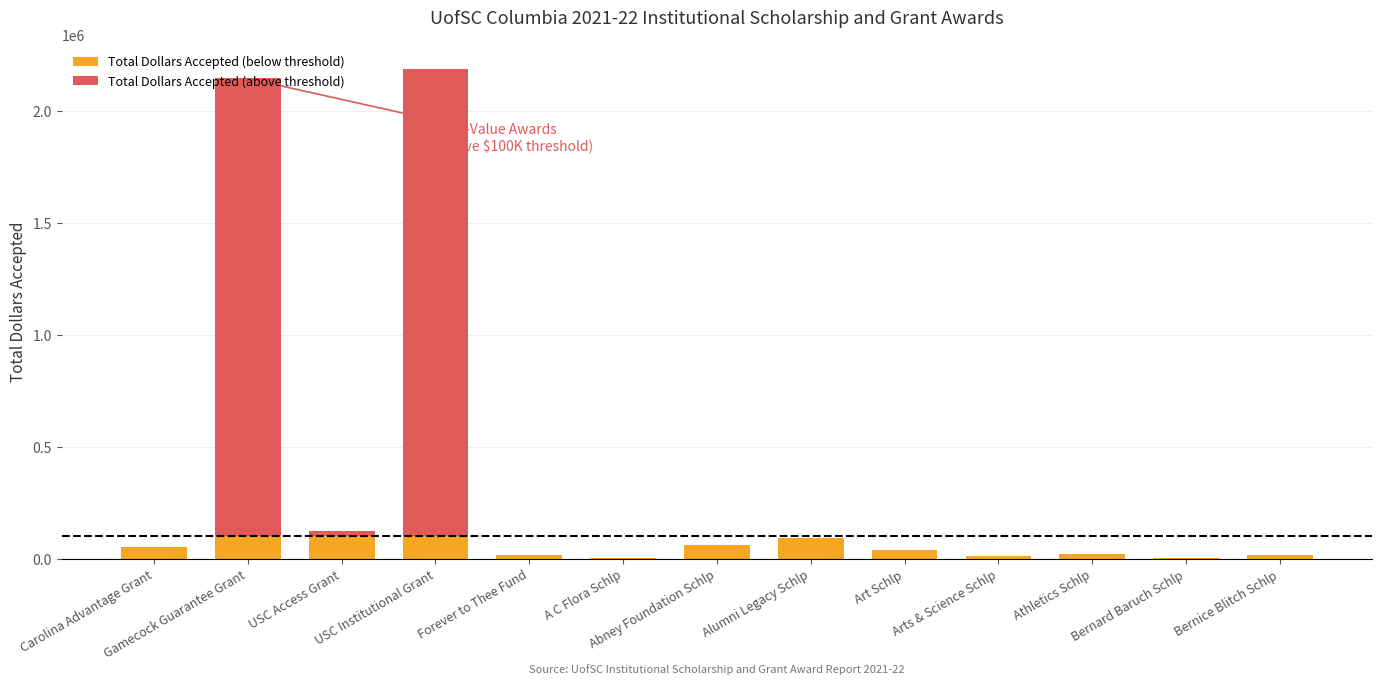

Does the chart contain stacked bars?

Yes